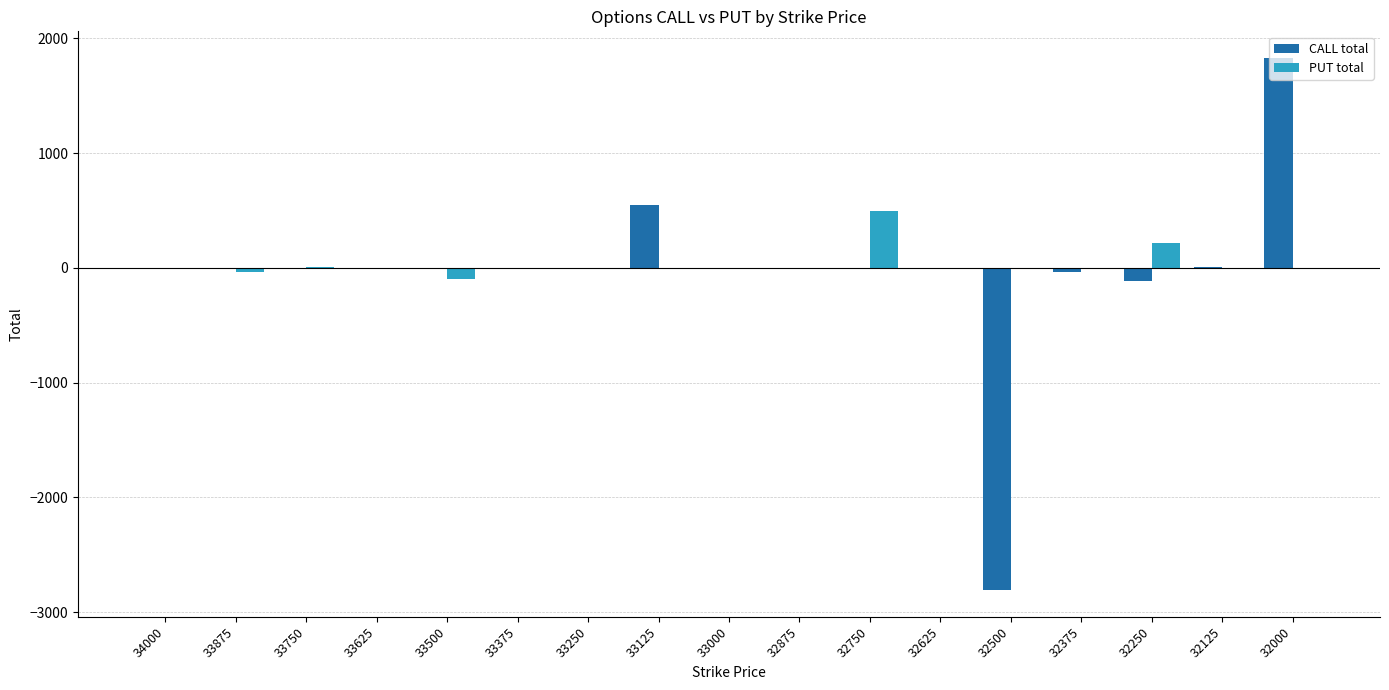

The CALL total series shows 0 at 33750. True or false?

True